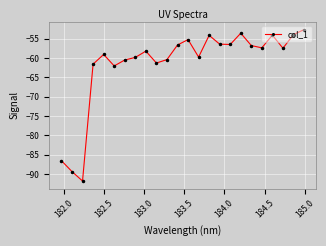

Count the number of categories in the chart.

24